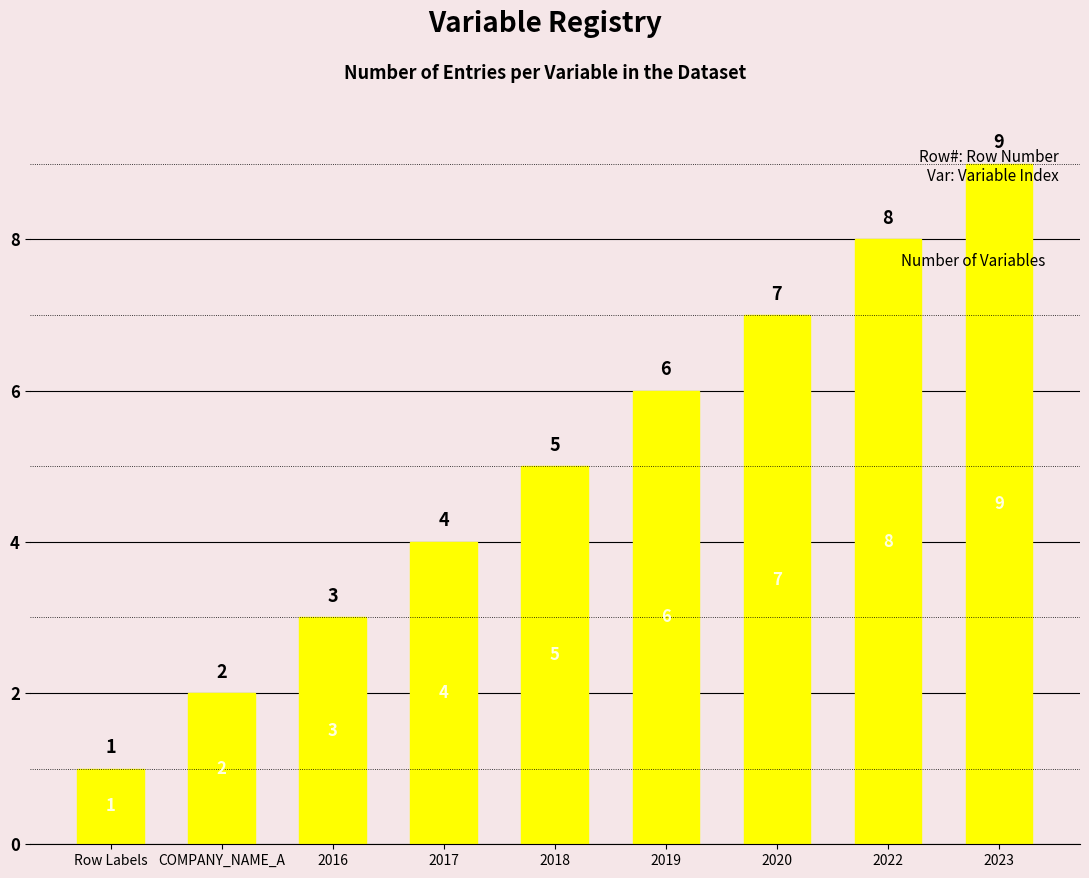

What position from the right is 2016?

7